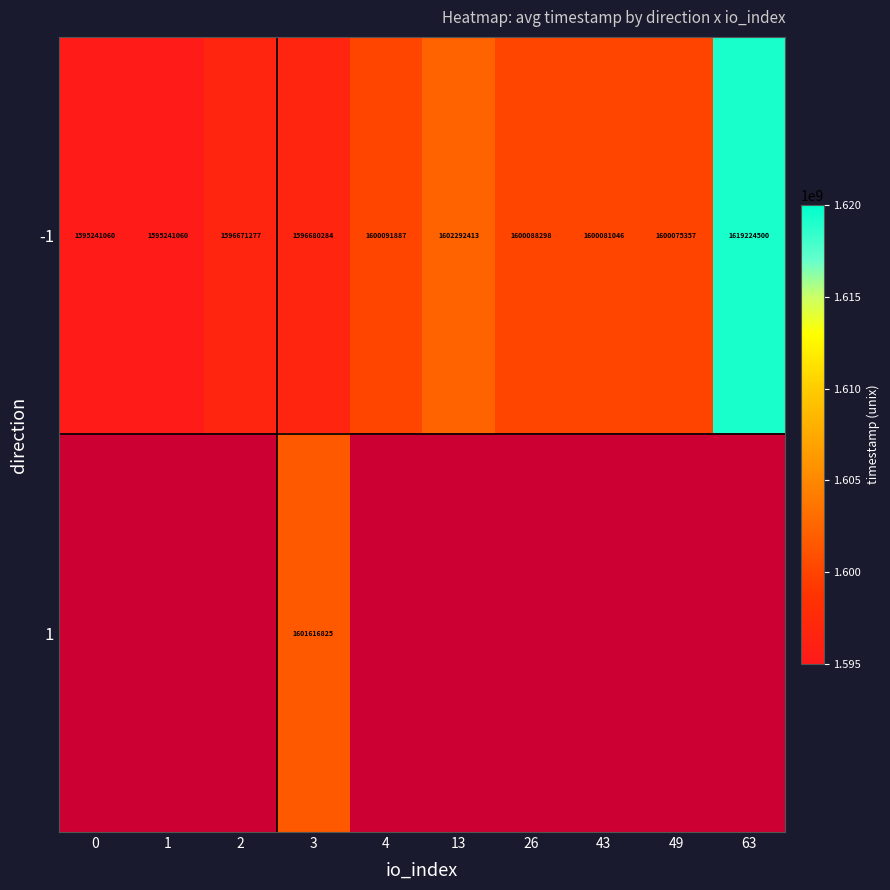

What is the total value across all series at 63?

1619224500